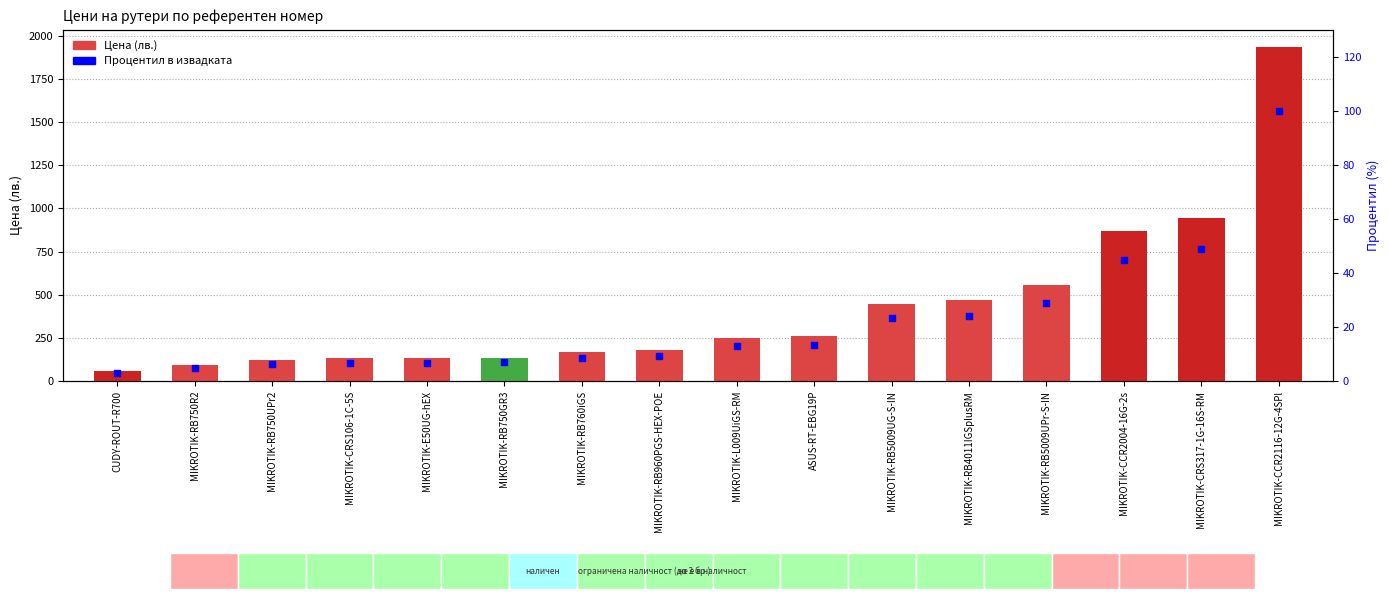

What is the total value across all series at MIKROTIK-RB4011IGSplusRM?

491.8